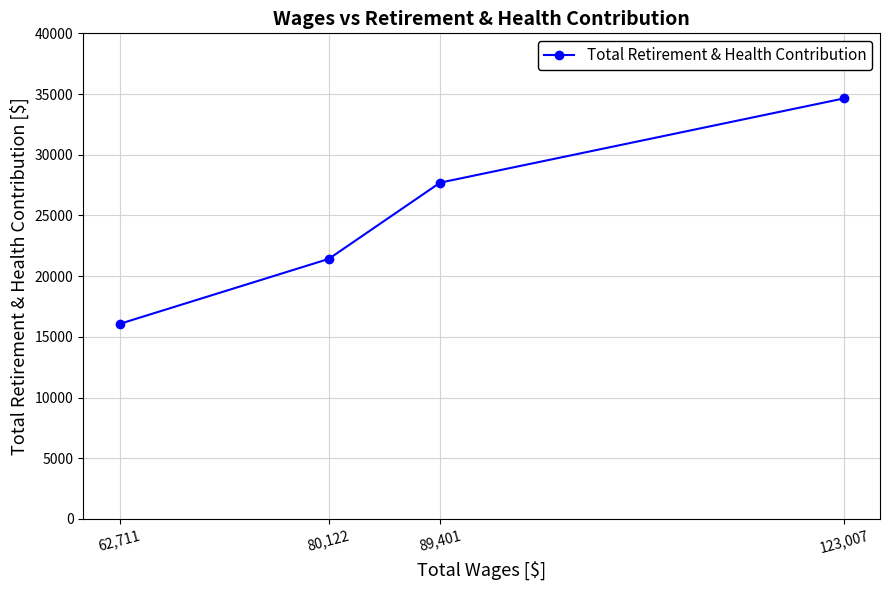

What is the ratio of the value at 62,711 to the value at 80,122?

0.8